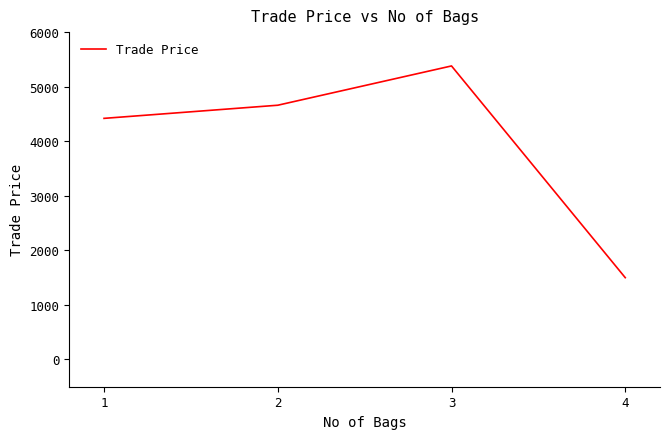

What is the sum of the values at 1 and 4?

5918.0